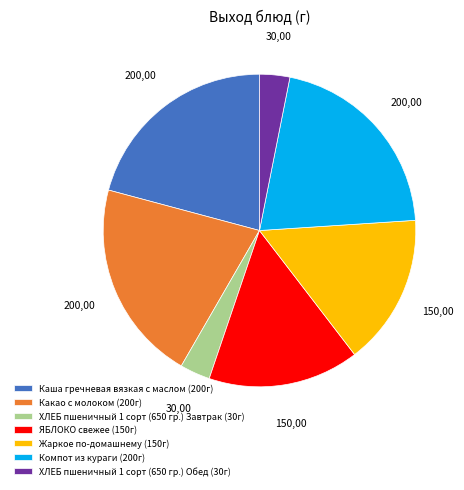

Is the sum of Жаркое по-домашнему (150г) and ЯБЛОКО свежее (150г) greater than half?

No